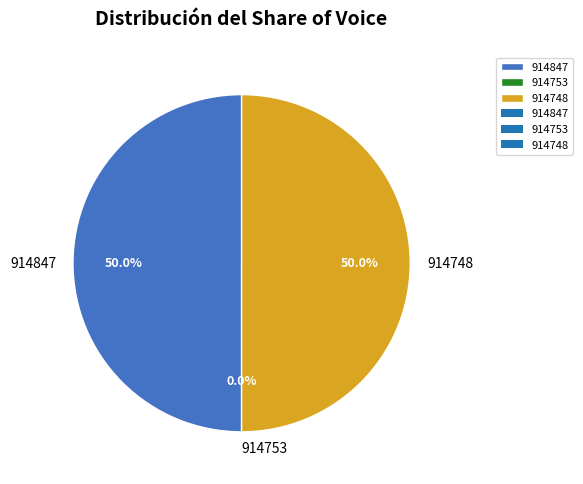

Does 914847 account for over 50% of the chart?

No